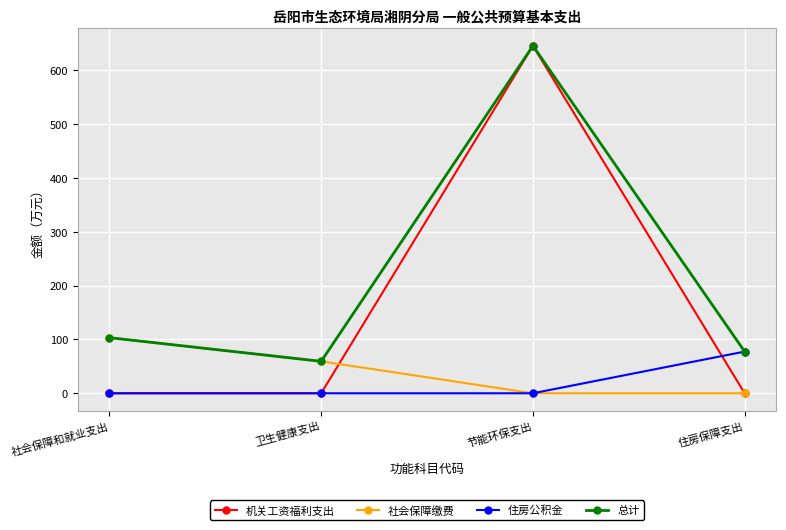

Reading right to left, what are all the values shown in this chart?

机关工资福利支出: 住房保障支出=0.0	节能环保支出=644.9	卫生健康支出=0.0	社会保障和就业支出=0.0
社会保障缴费: 住房保障支出=0.0	节能环保支出=0.0	卫生健康支出=59.3	社会保障和就业支出=103.2
住房公积金: 住房保障支出=77.4	节能环保支出=0.0	卫生健康支出=0.0	社会保障和就业支出=0.0
总计: 住房保障支出=77.4	节能环保支出=644.9	卫生健康支出=59.3	社会保障和就业支出=103.2